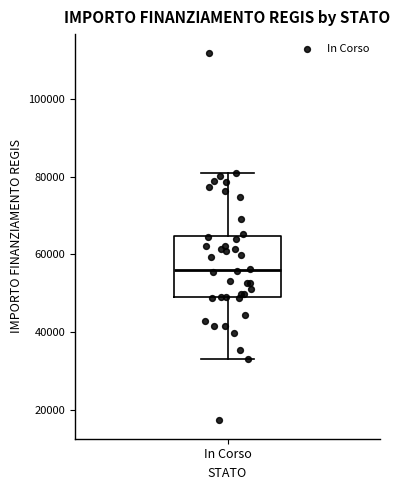

Transcribe this box plot: give where the median line is, the range the box spans, and where the two whiskers end, as read against the y-axis. The values are not printed on the chart, so give them approximately, as read against the axis.

median 56000, box 50000 to 64000, whiskers 32000 to 80000